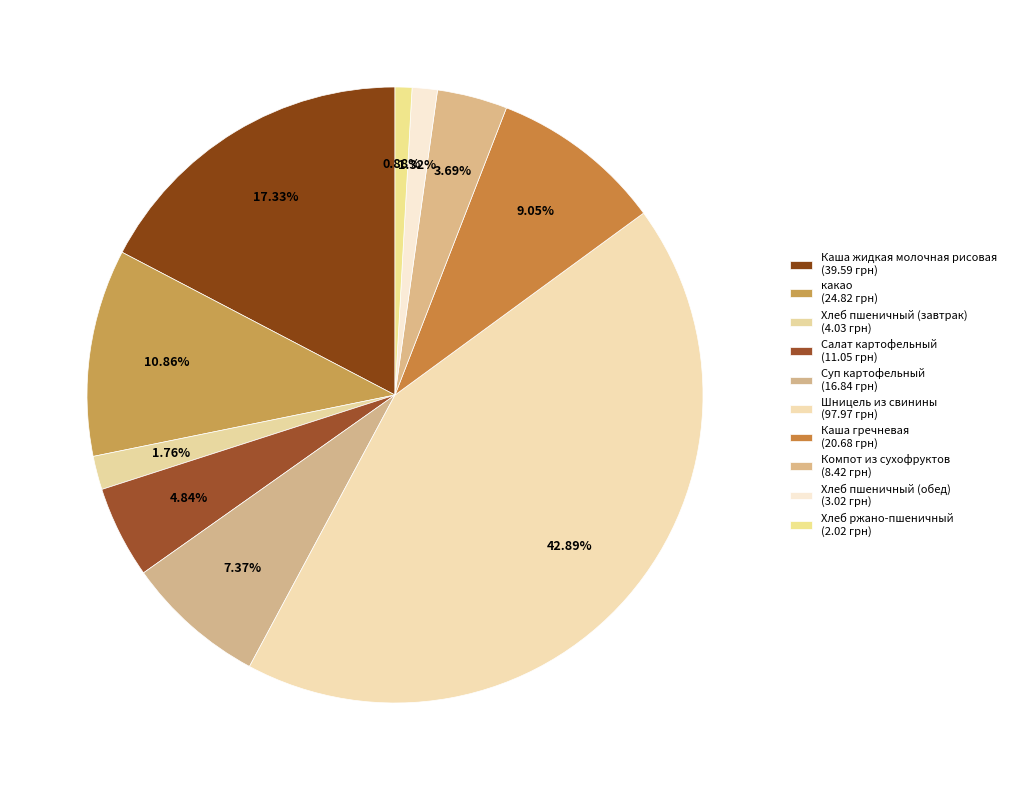

What is the largest slice in the pie chart?

Шницель из свинины